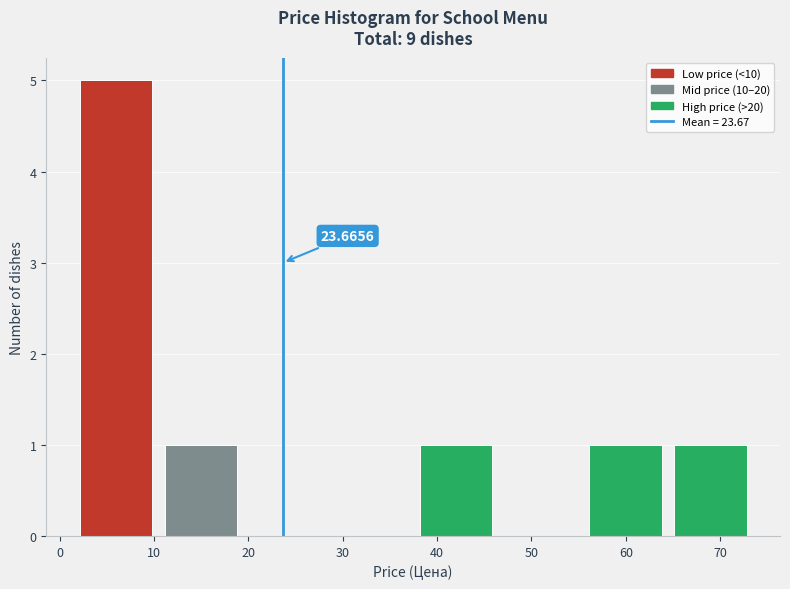

Which range on the x-axis has the tallest bar?

1 to 10